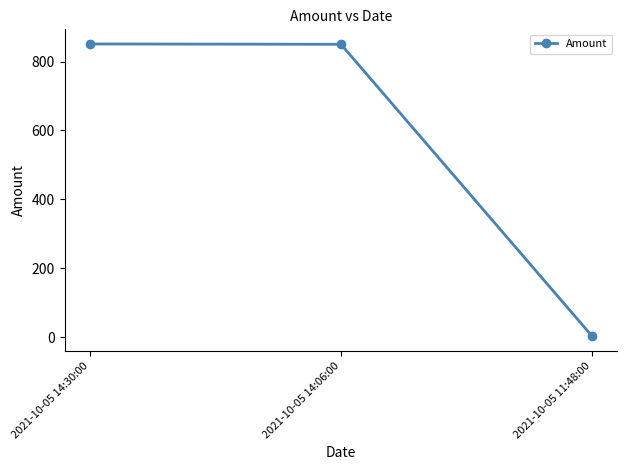

Is it true that the value at 2021-10-05 14:06:00 is 850.0?

True